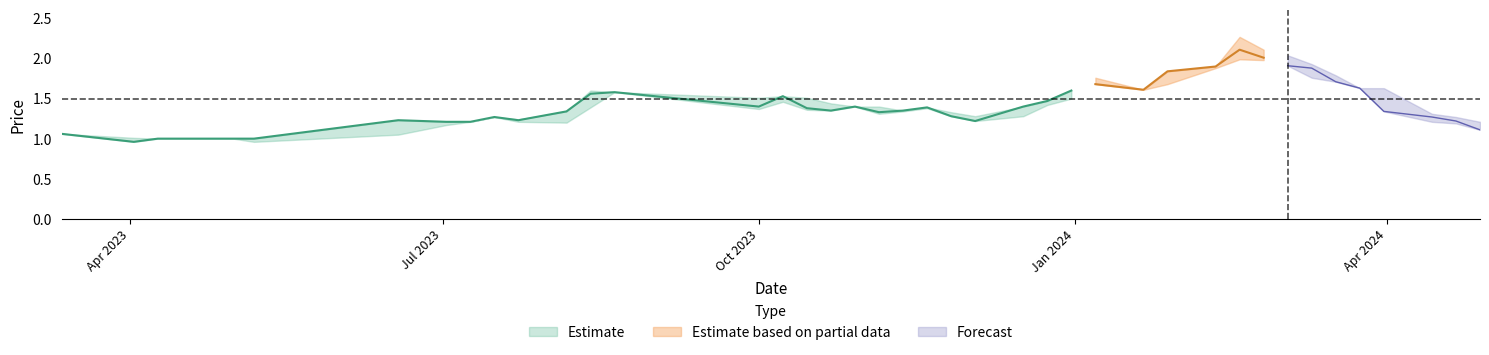

Is it true that High equals 0.4 at 21/04/2024?

False